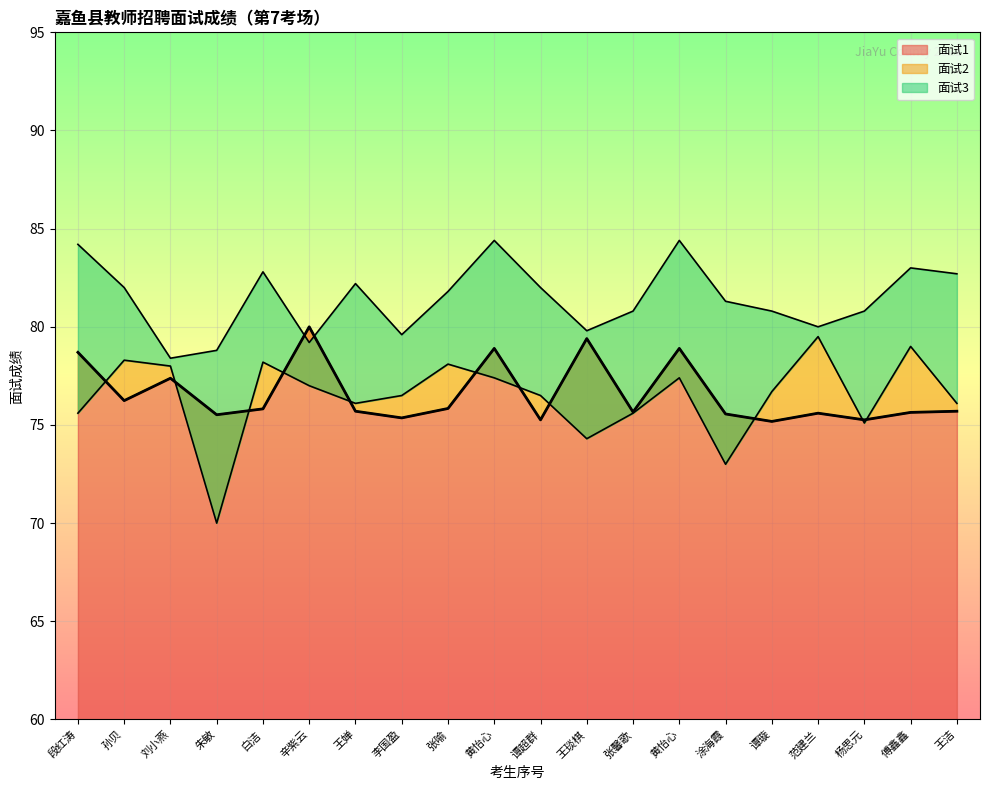

What is the difference between the maximum and minimum values in the 面试2 series?

9.5